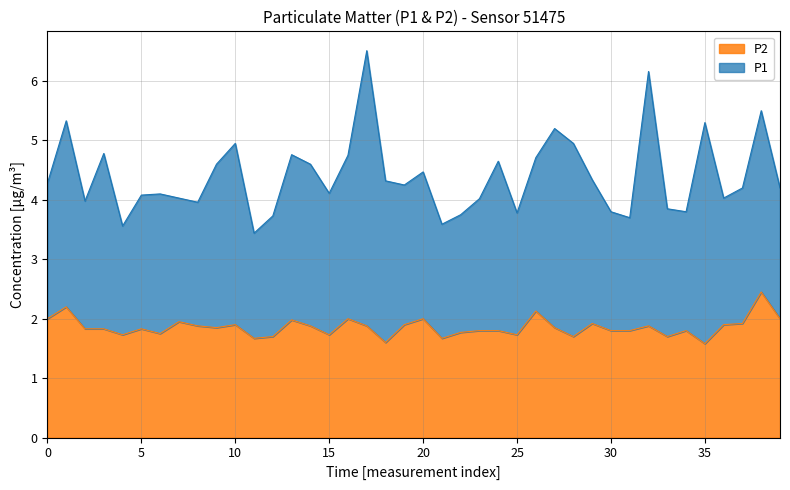

Which series has the largest total across all categories?

P1